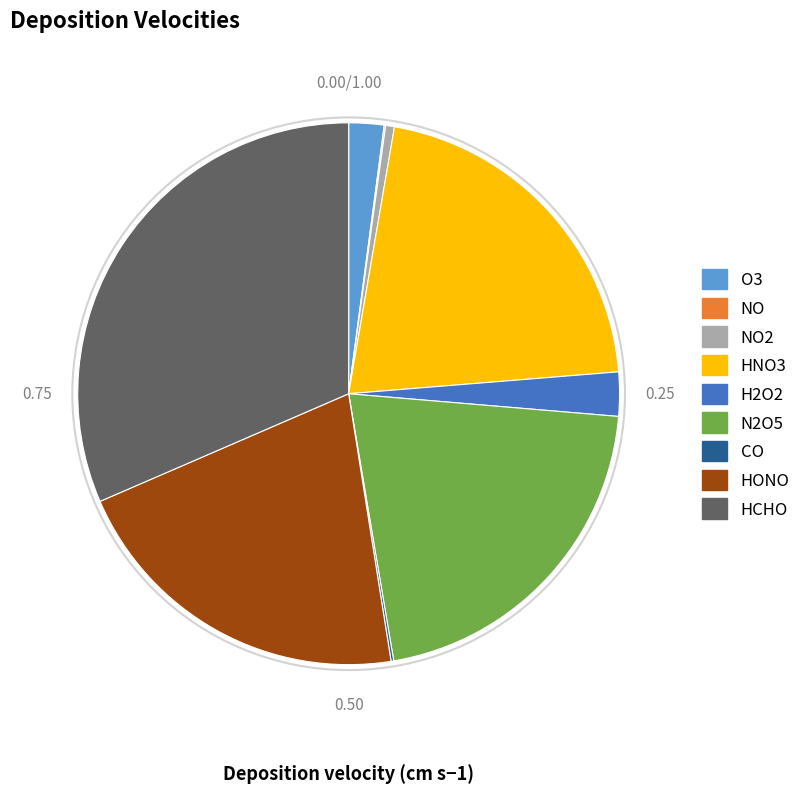

Which slice is the largest?

HCHO